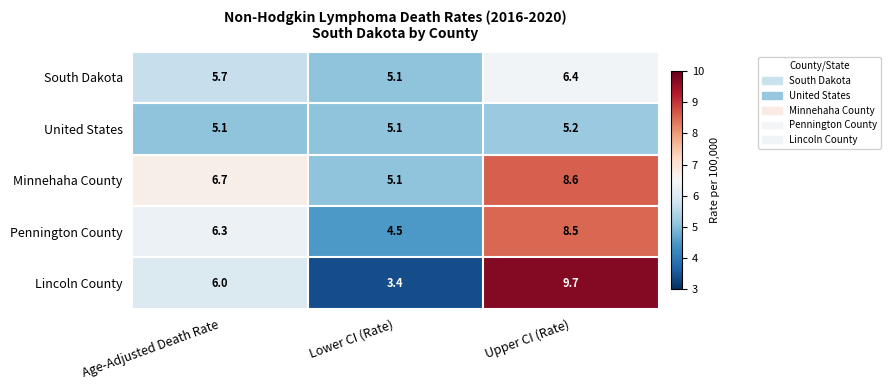

What is the approximate value of Lincoln County at Age-Adjusted Death Rate?

6.0